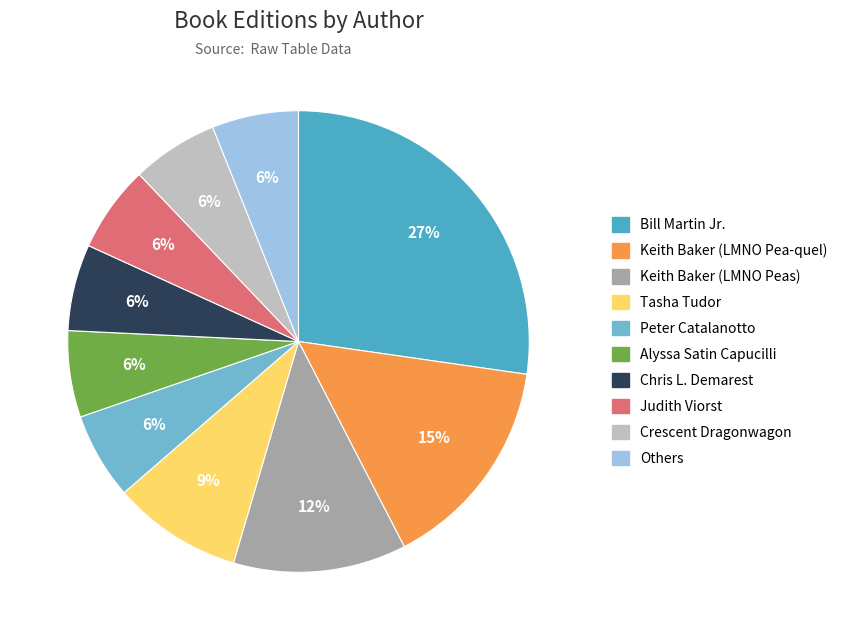

Approximately how many times larger is the value at Peter Catalanotto compared to Keith Baker (LMNO Pea-quel)?

0.4